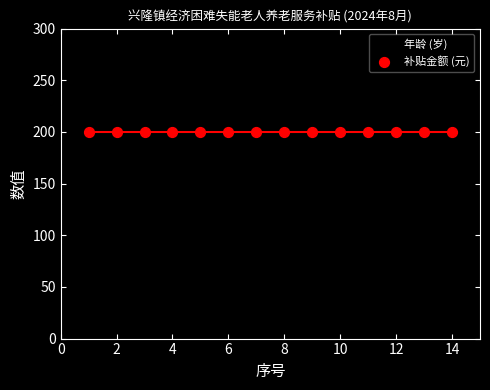

Which series reaches the maximum Y coordinate?

补贴金额 (元)